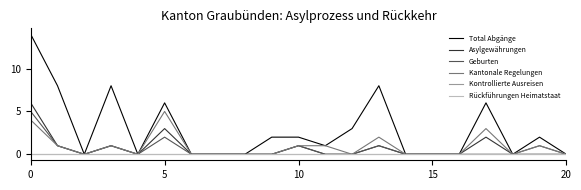

True or false: Geburten and Kontrollierte Ausreisen intersect in this chart.

False